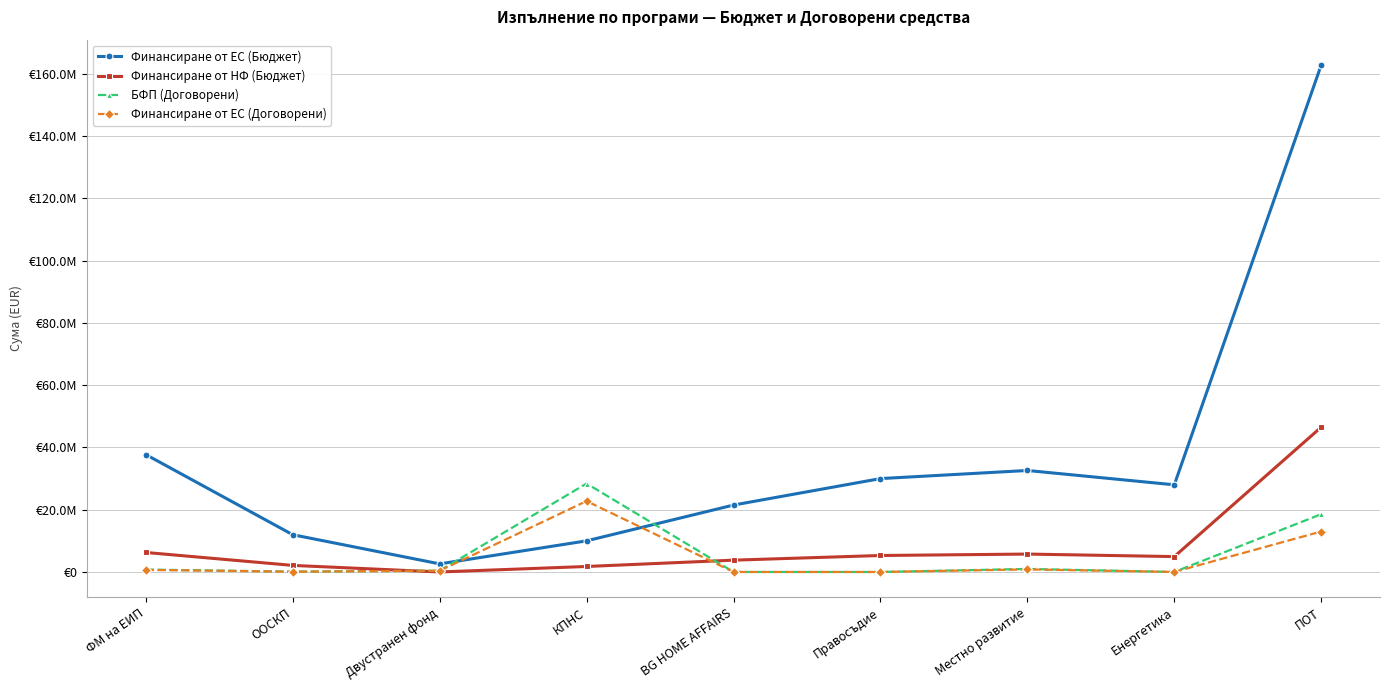

What are all the series names shown in the legend?

Финансиране от ЕС (Бюджет), Финансиране от НФ (Бюджет), БФП (Договорени), Финансиране от ЕС (Договорени)